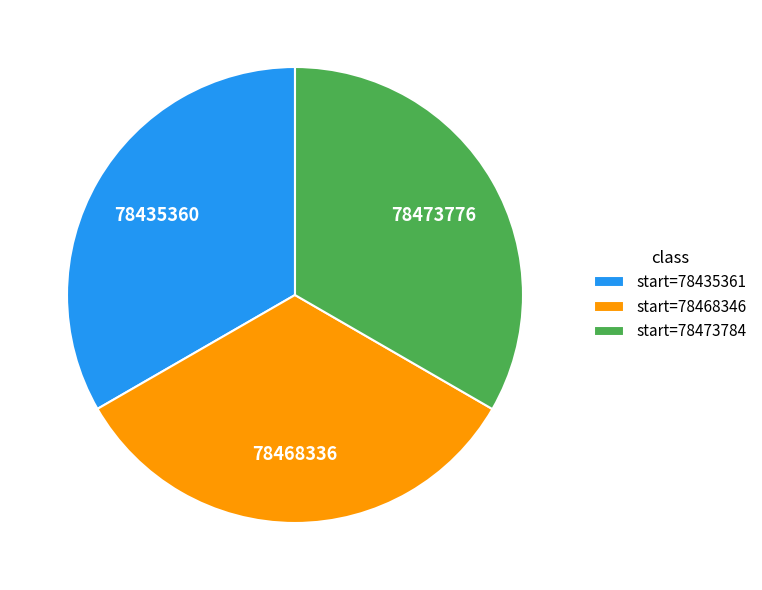

Approximately how many times larger is the value at start=78435361 compared to start=78468346?

1.0